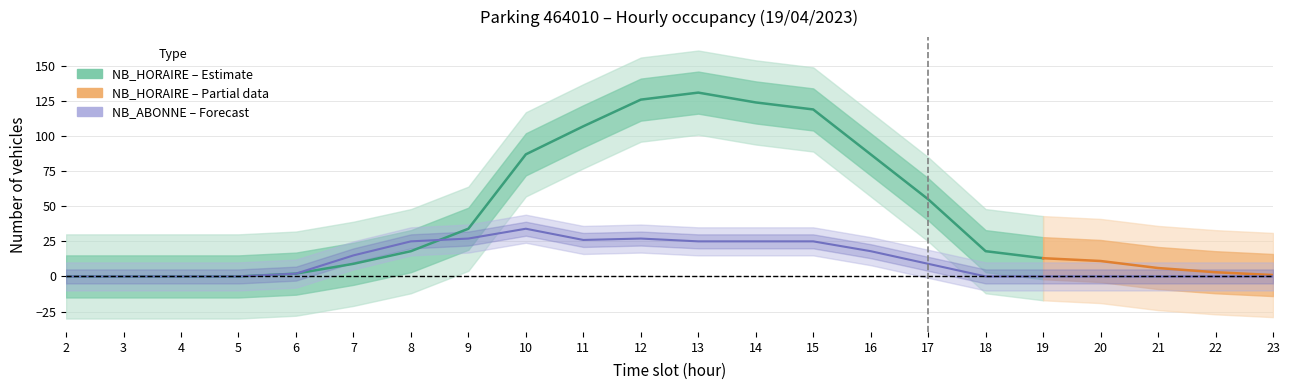

At which category does the chart reach its peak across all series?

10